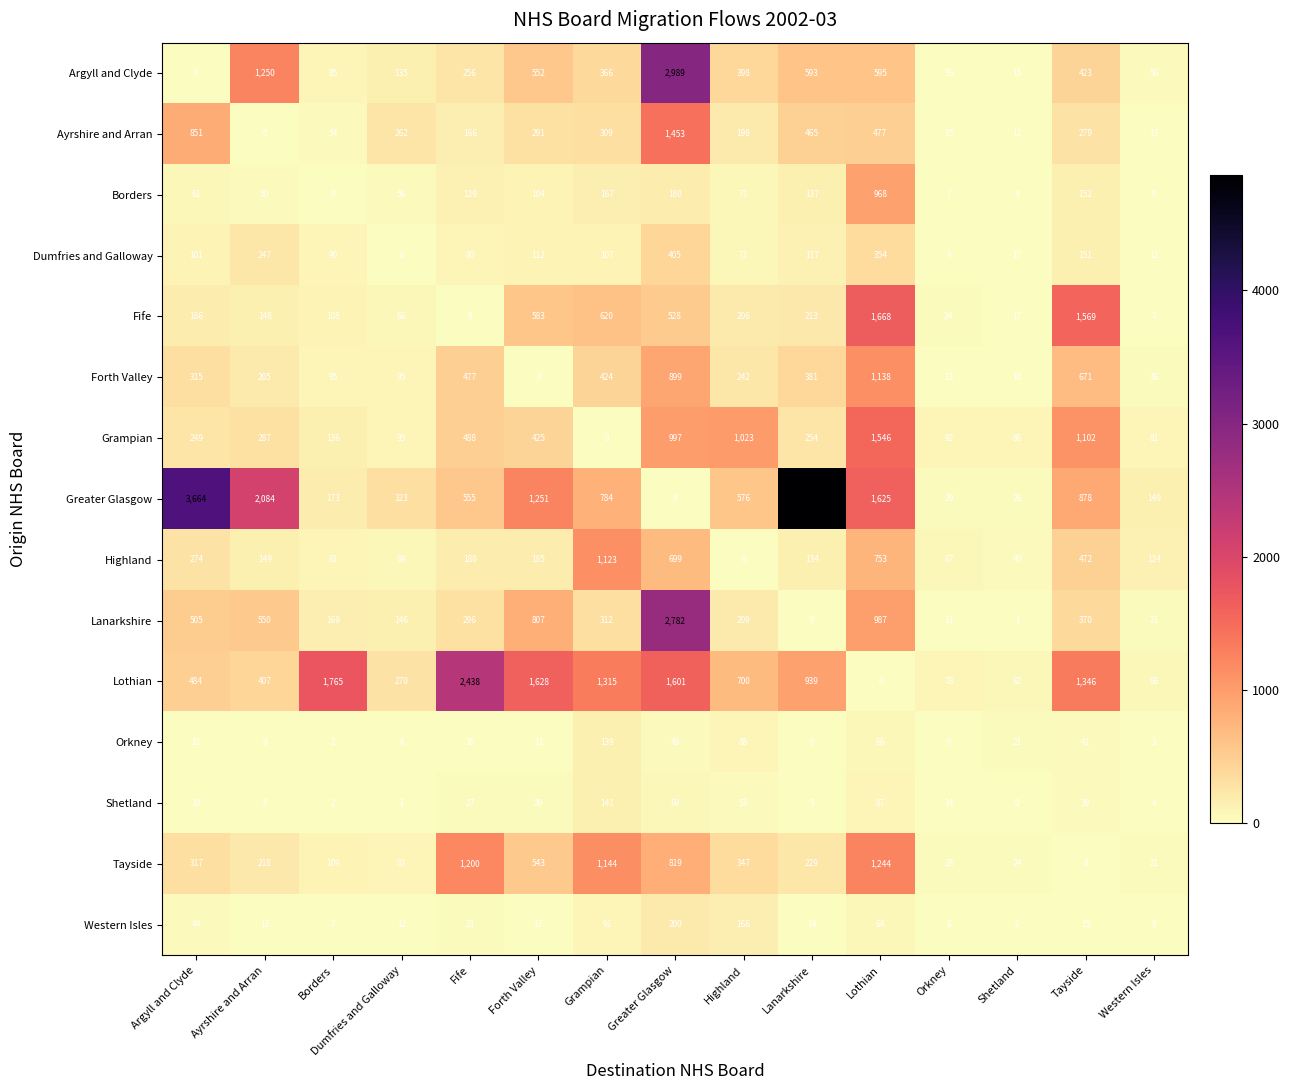

How many data points does each series have?

15